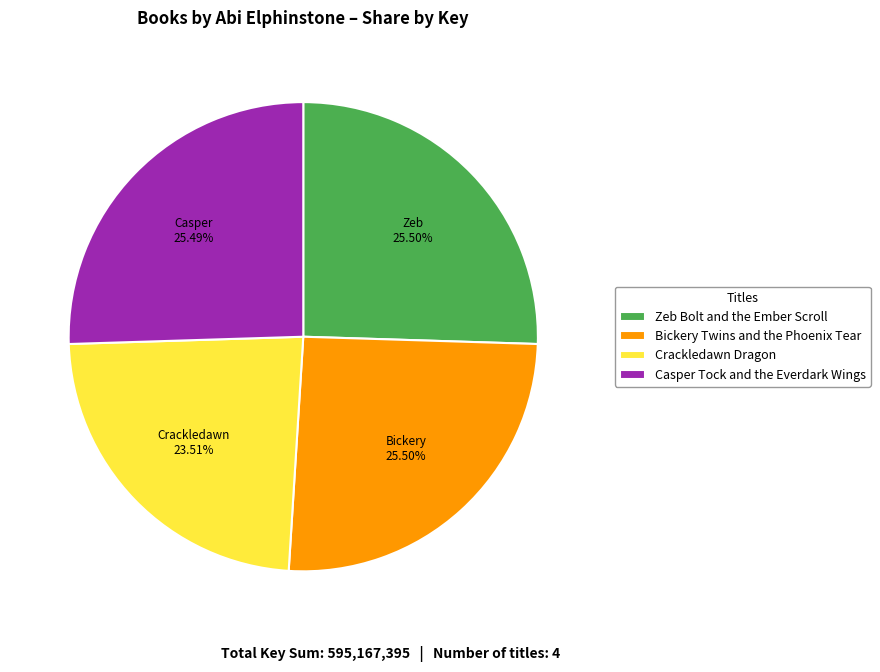

Approximately how many times larger is the value at Bickery Twins and the Phoenix Tear compared to Crackledawn Dragon?

1.1